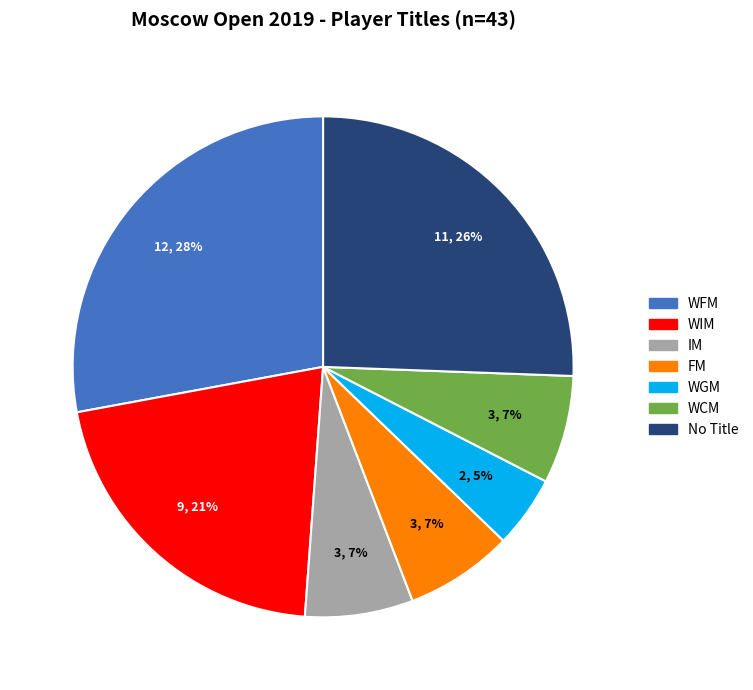

To the nearest percent, what percentage of the pie is WIM?

21%